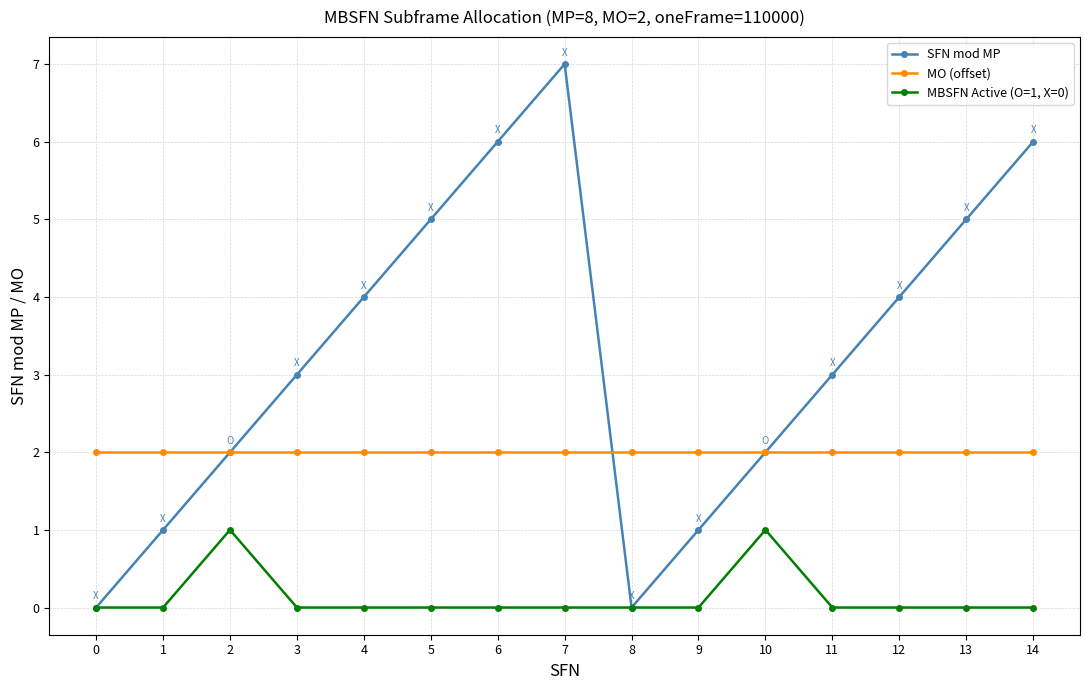

Where is the first local maximum for SFN mod MP?

7